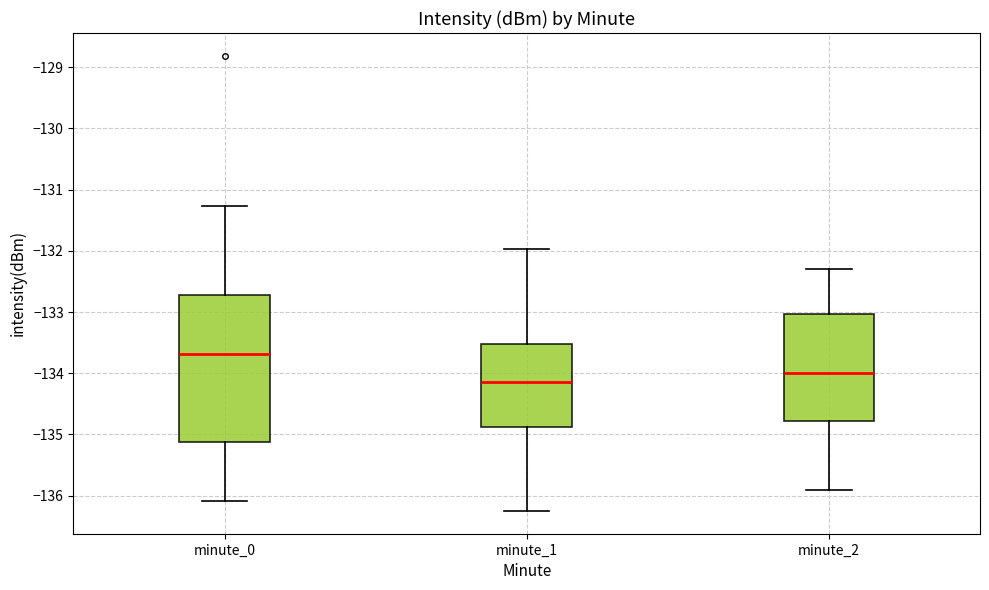

Which box's median line is the highest?

minute_0